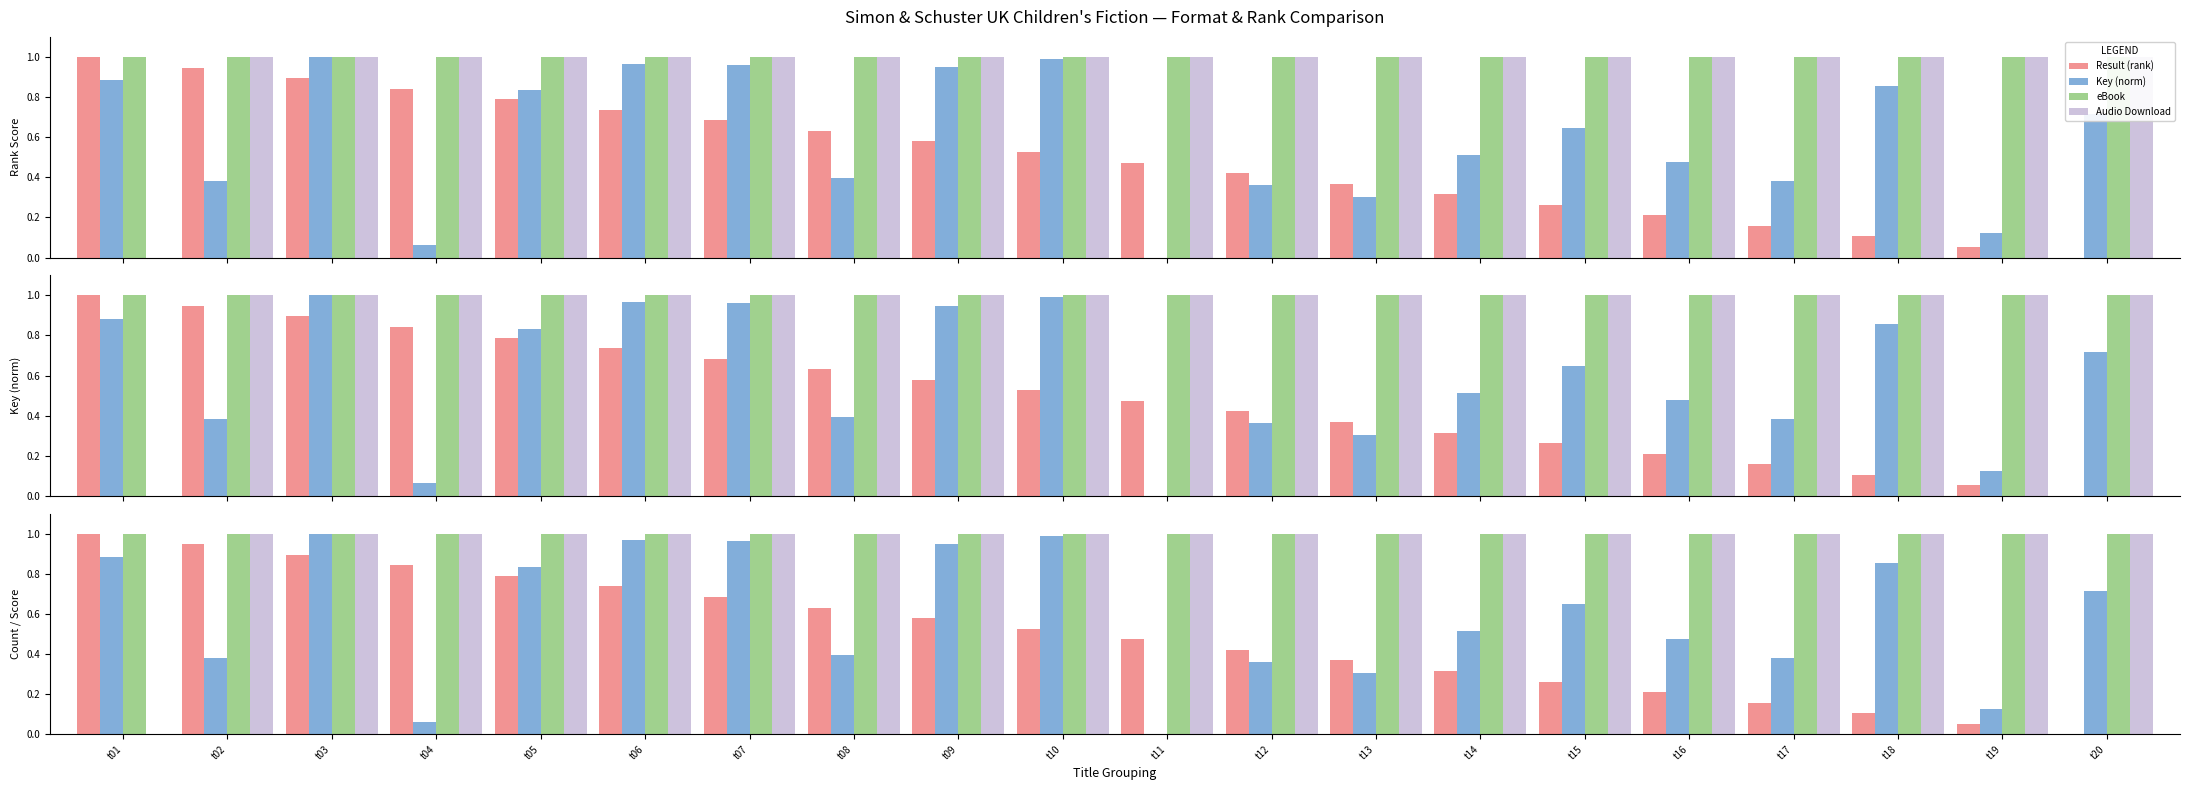

Reading left to right, transcribe all the data shown in this chart.

Result (rank): t01=1.0	t02=0.9	t03=0.9	t04=0.8	t05=0.8	t06=0.7	t07=0.7	t08=0.6	t09=0.6	t10=0.5	t11=0.5	t12=0.4	t13=0.4	t14=0.3	t15=0.3	t16=0.2	t17=0.2	t18=0.1	t19=0.1	t20=0.0
Key (norm): t01=0.9	t02=0.4	t03=1.0	t04=0.1	t05=0.8	t06=1.0	t07=1.0	t08=0.4	t09=0.9	t10=1.0	t11=0.0	t12=0.4	t13=0.3	t14=0.5	t15=0.6	t16=0.5	t17=0.4	t18=0.9	t19=0.1	t20=0.7
eBook: t01=1.0	t02=1.0	t03=1.0	t04=1.0	t05=1.0	t06=1.0	t07=1.0	t08=1.0	t09=1.0	t10=1.0	t11=1.0	t12=1.0	t13=1.0	t14=1.0	t15=1.0	t16=1.0	t17=1.0	t18=1.0	t19=1.0	t20=1.0
Audio Download: t01=0.0	t02=1.0	t03=1.0	t04=1.0	t05=1.0	t06=1.0	t07=1.0	t08=1.0	t09=1.0	t10=1.0	t11=1.0	t12=1.0	t13=1.0	t14=1.0	t15=1.0	t16=1.0	t17=1.0	t18=1.0	t19=1.0	t20=1.0